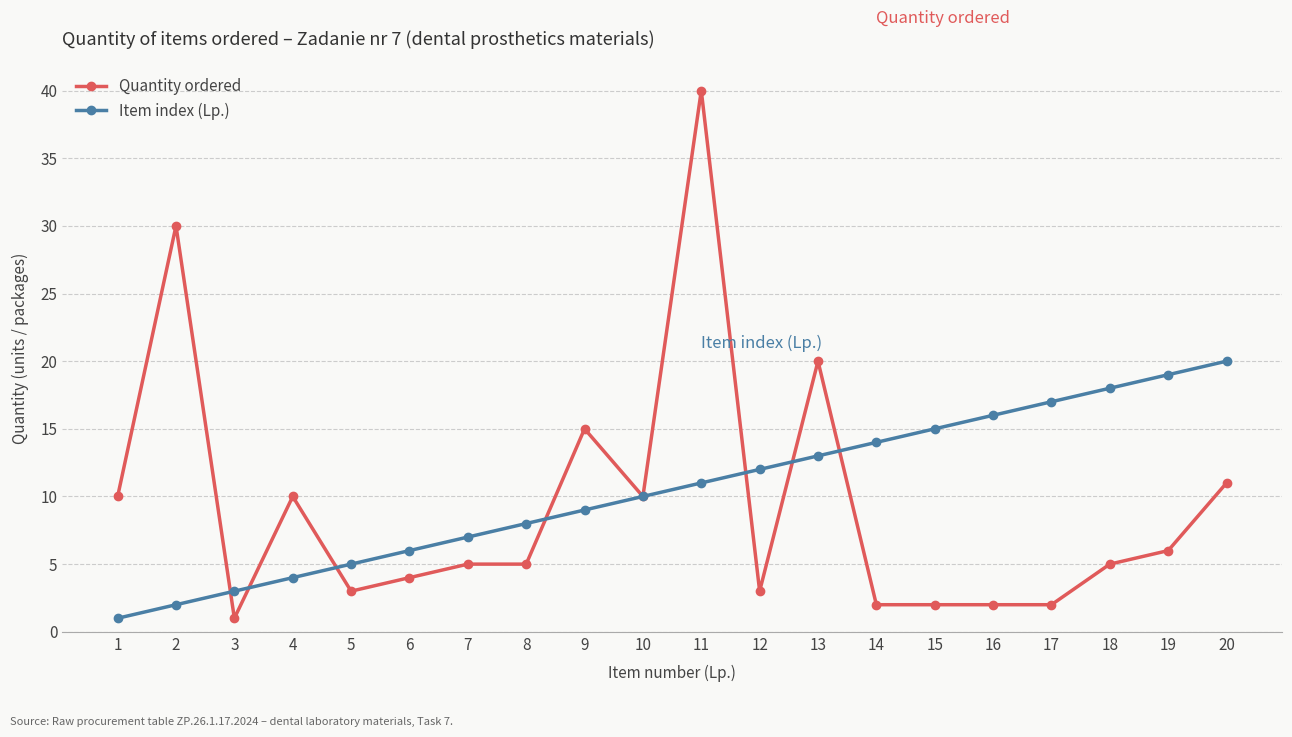

What is the difference between the highest and lowest values at 6?

2